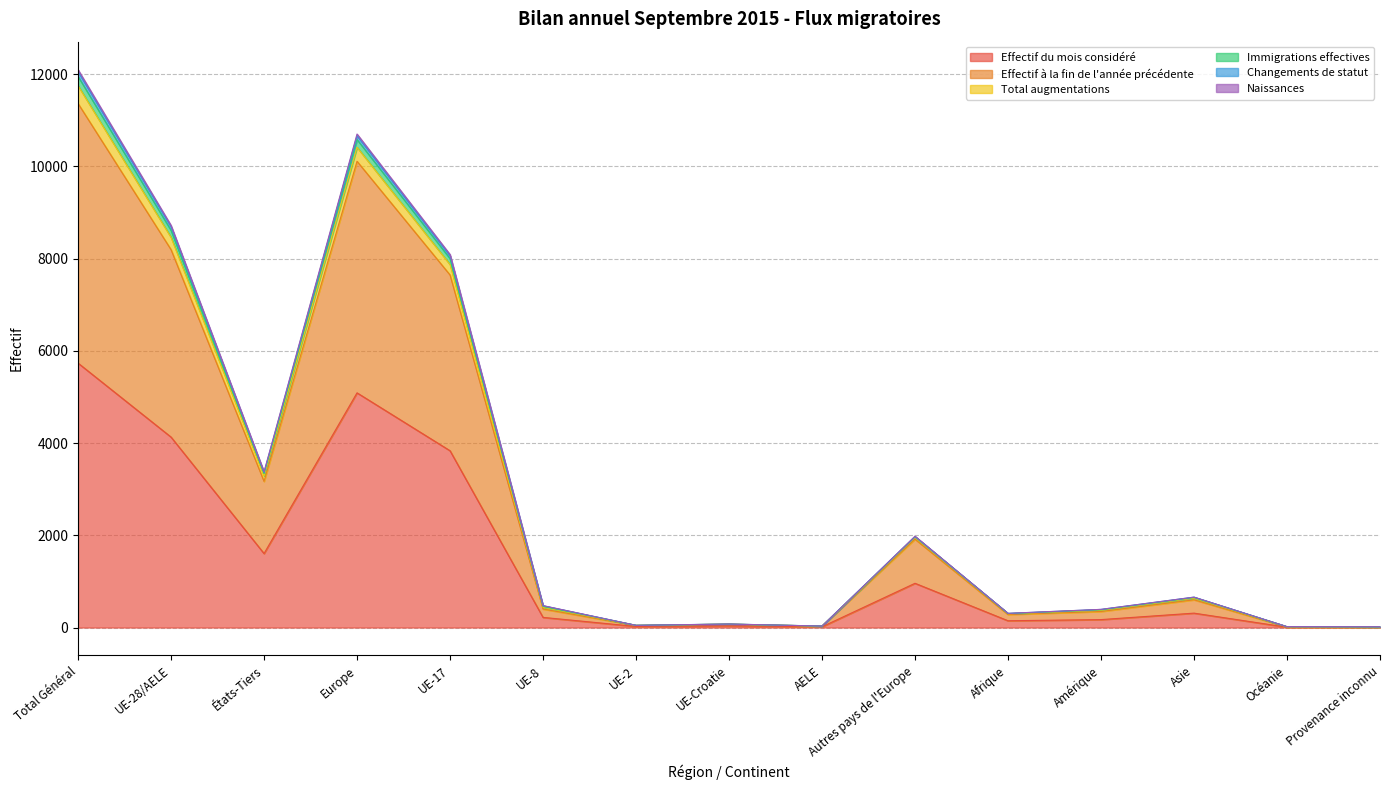

Is it true that Naissances equals 47 at UE-2?

True